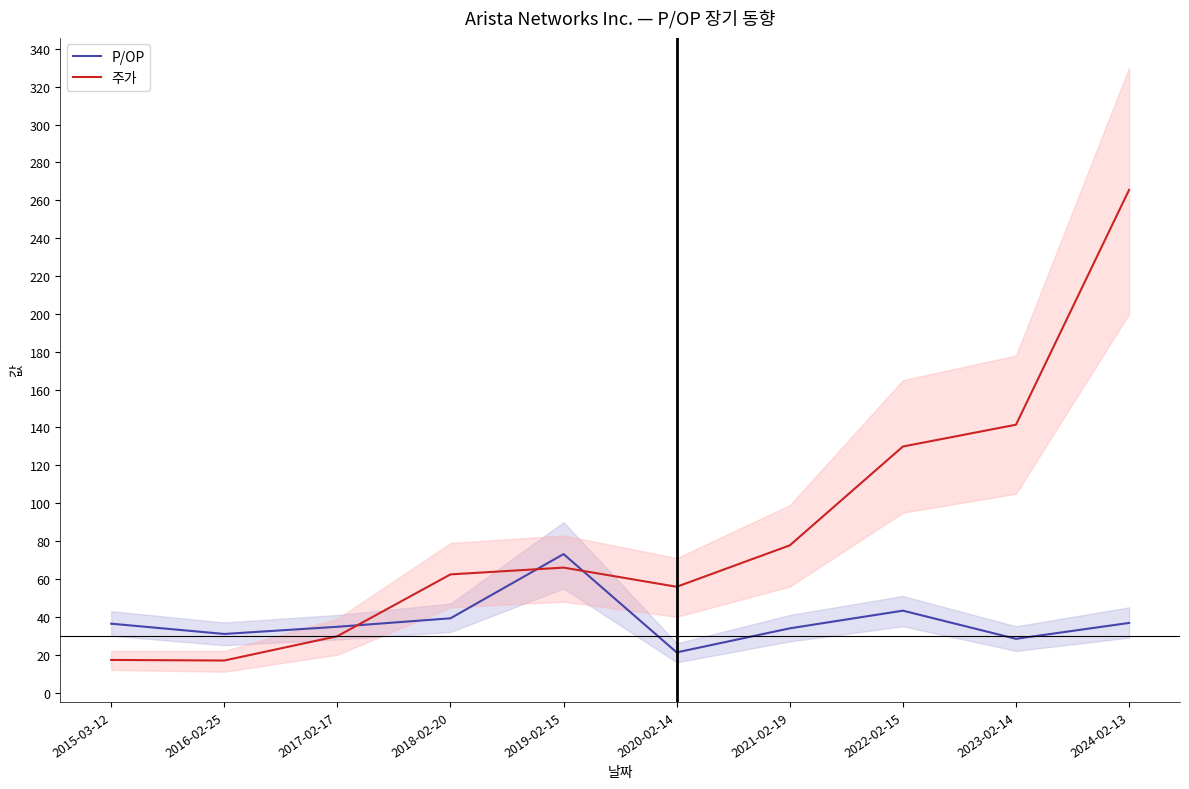

How many interior local valleys does the 주가 series have?

2